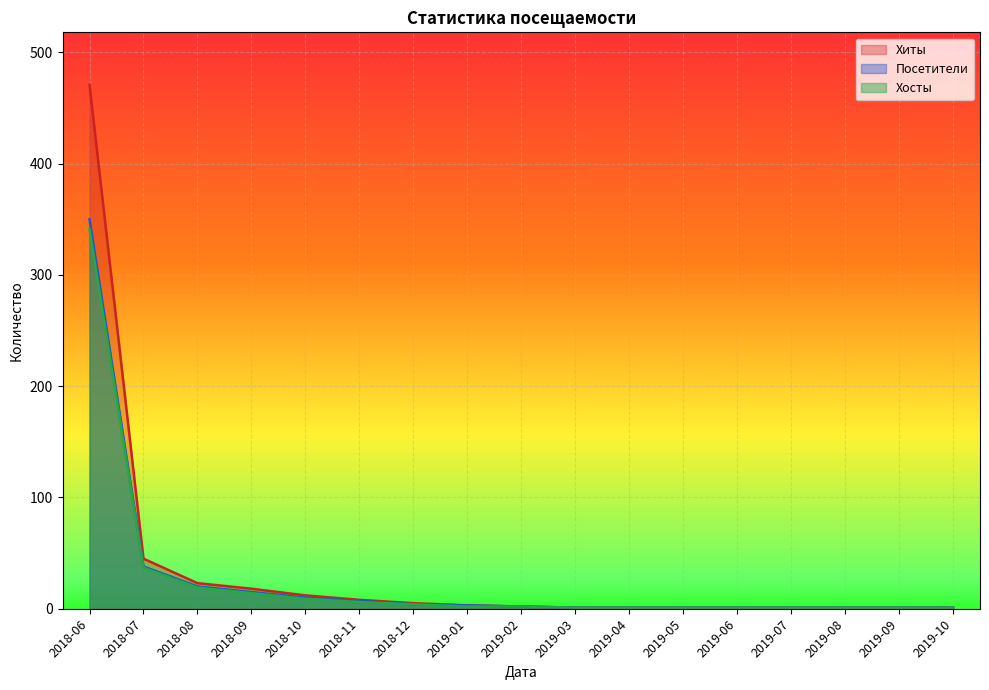

True or false: Хиты has more than 1 interior local peaks.

False